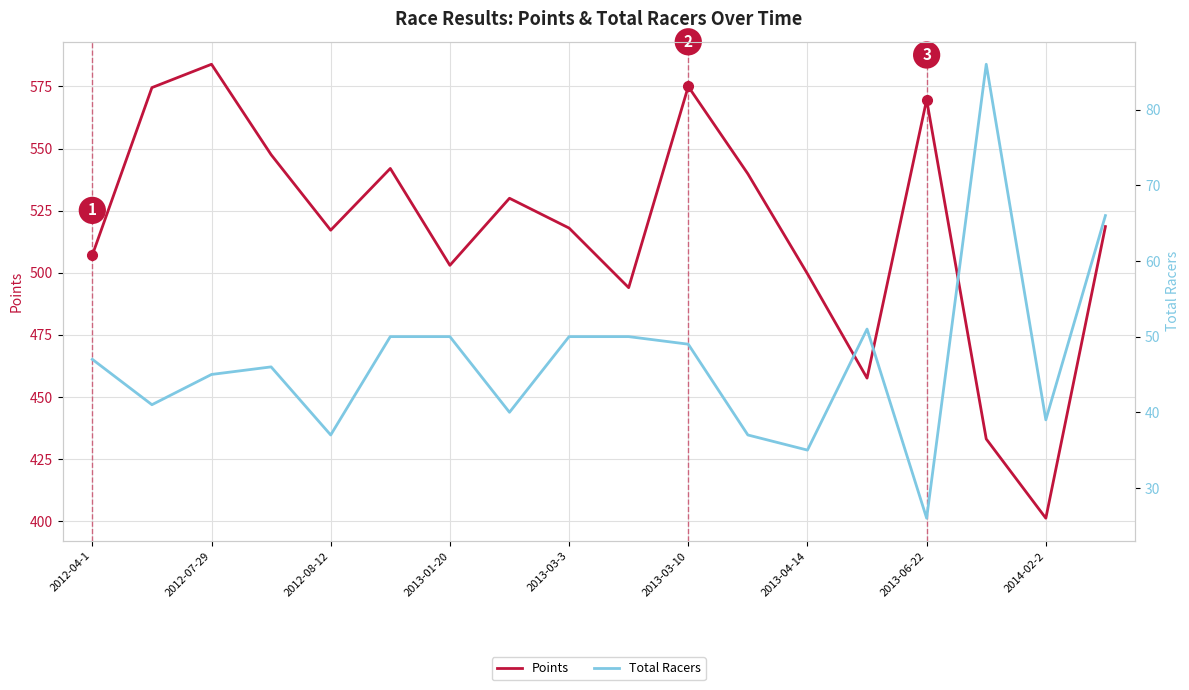

What is the minimum value for Points?

401.2